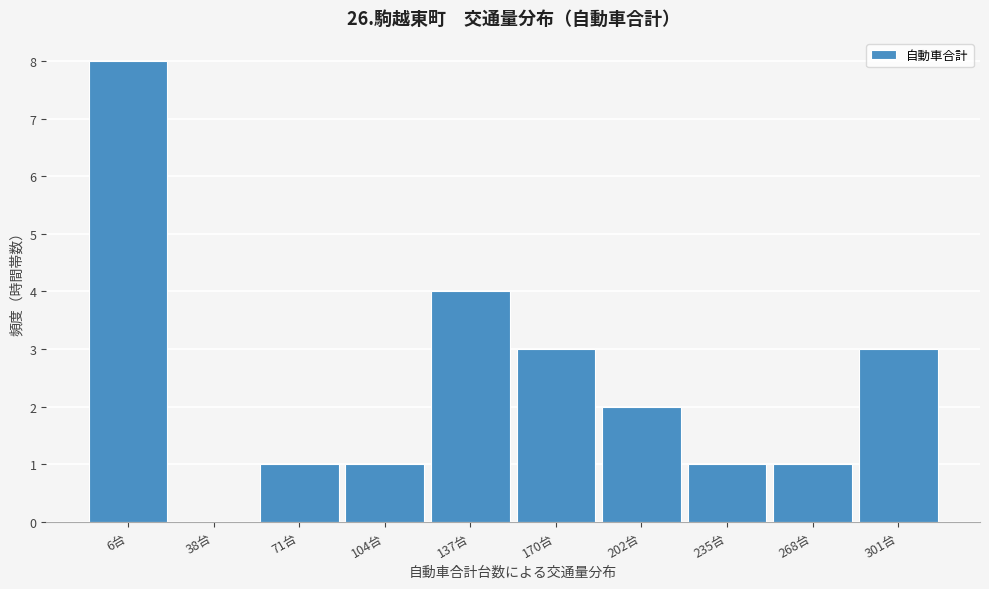

Reading left to right, what are all the values shown in this chart?

6台=8	38台=0	71台=1	104台=1	137台=4	170台=3	202台=2	235台=1	268台=1	301台=3